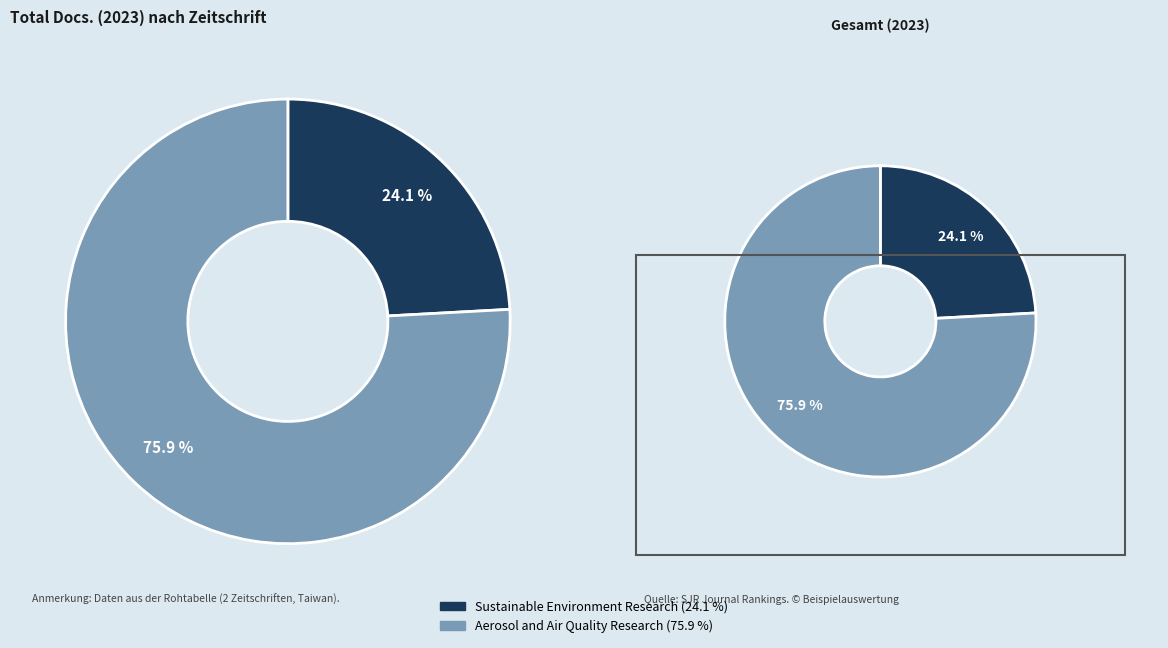

Which category has the smallest portion of the pie?

Sustainable Environment Research